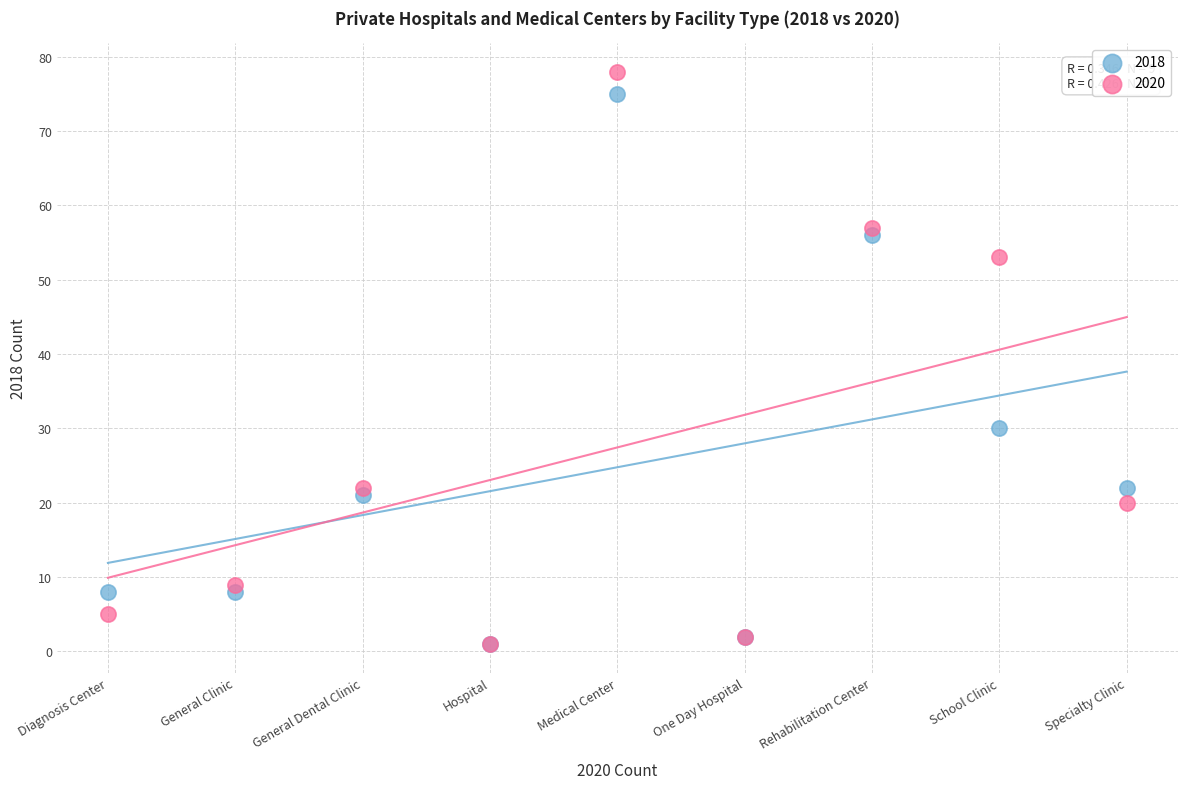

In the 2020 series, what Y value is closest to 39?

53